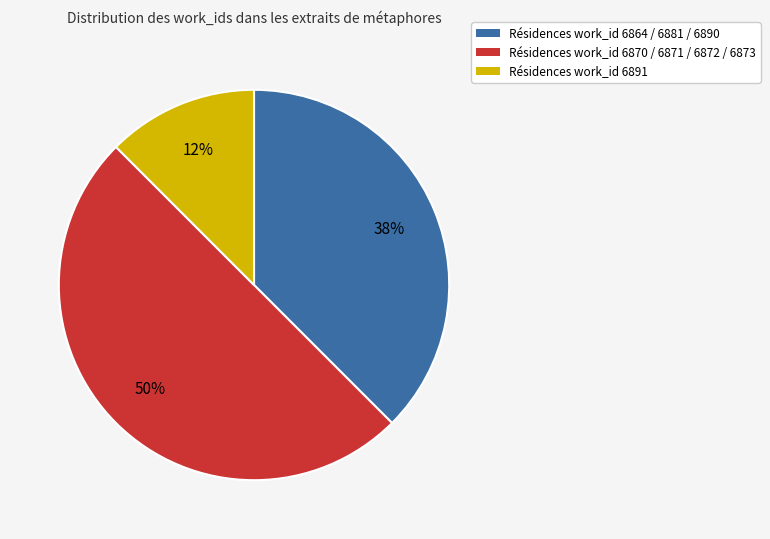

To the nearest percent, what is the average slice percentage?

33%